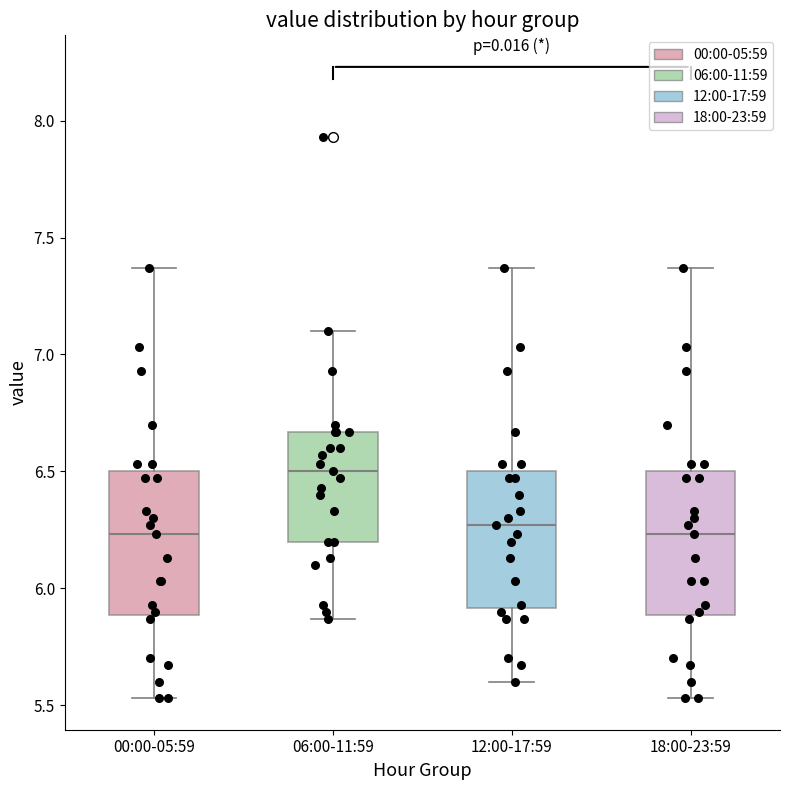

Where does the median line of the box for 00:00-05:59 sit on the y-axis? The values are not printed on the chart, so give them approximately, as read against the axis.

6.25